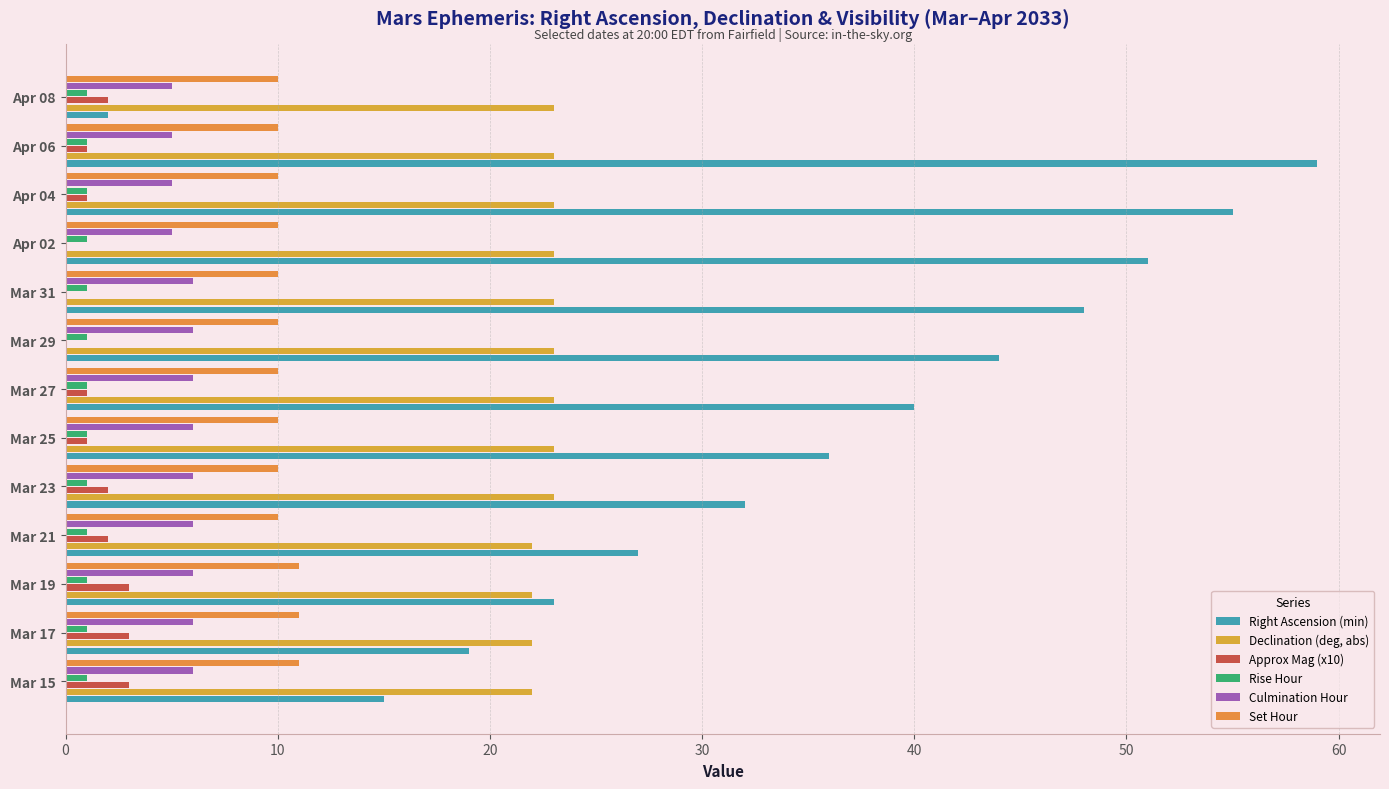

Which series changed the most between Mar 15 and Apr 08?

Right Ascension (min)